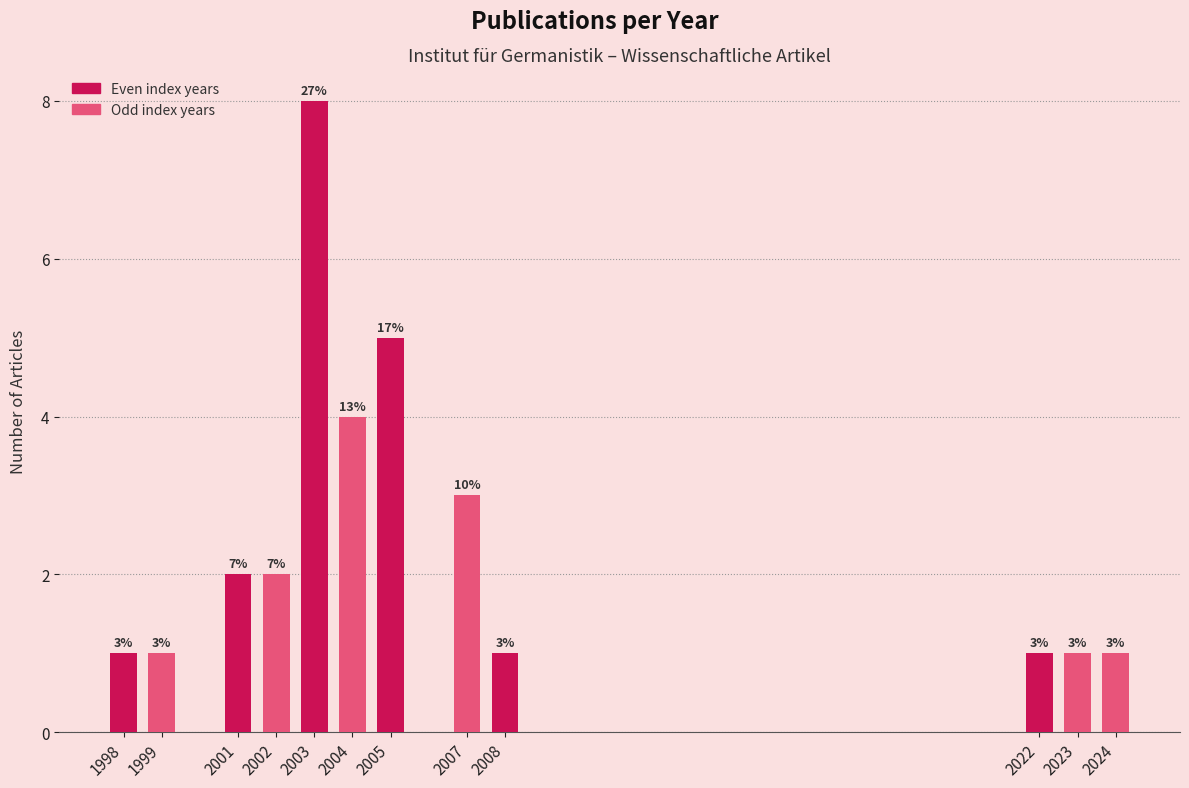

Reading left to right, list all the values displayed in this chart.

1998=1	1999=1	2001=2	2002=2	2003=8	2004=4	2005=5	2007=3	2008=1	2022=1	2023=1	2024=1